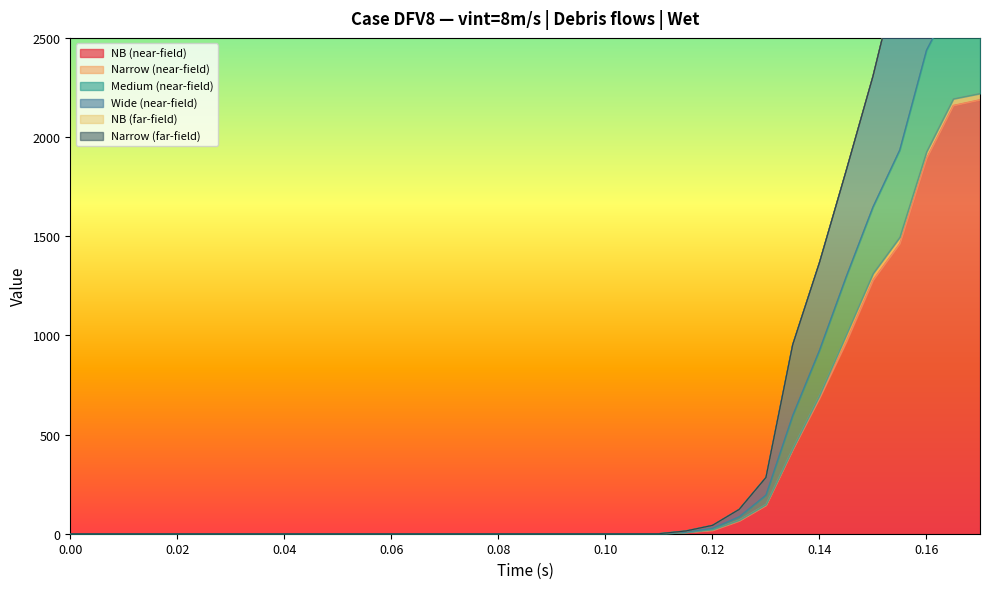

The value of NB (near-field) at 0.06 is -1171.6. True or false?

False